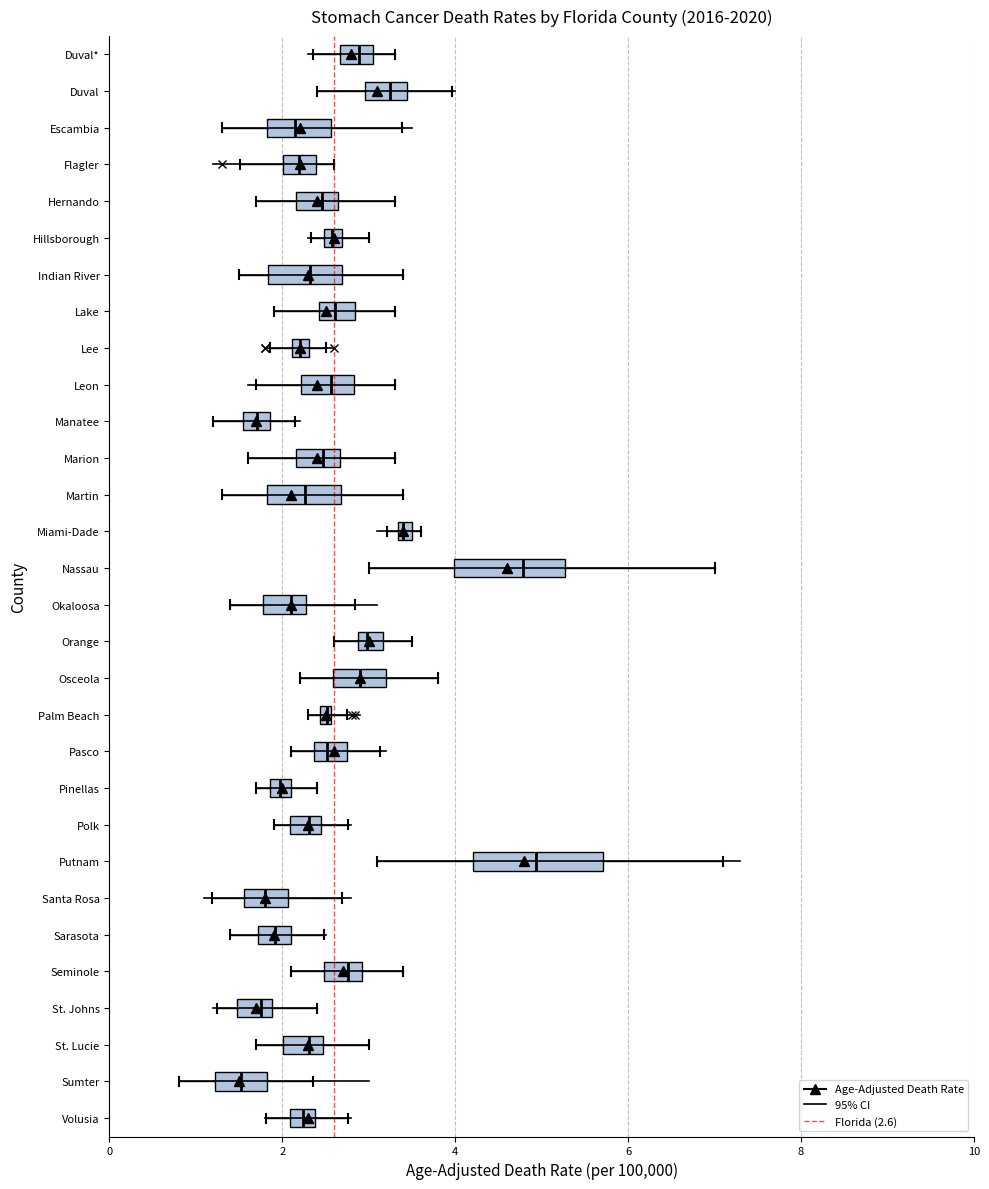

Where does the right whisker of the box for Okaloosa end on the x-axis? The values are not printed on the chart, so give them approximately, as read against the axis.

2.8